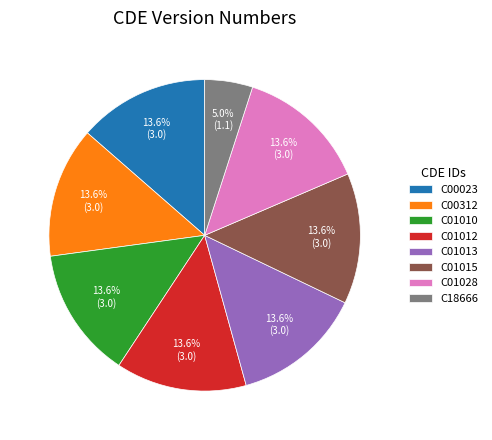

True or false: C01015 accounts for 14% of the total.

True